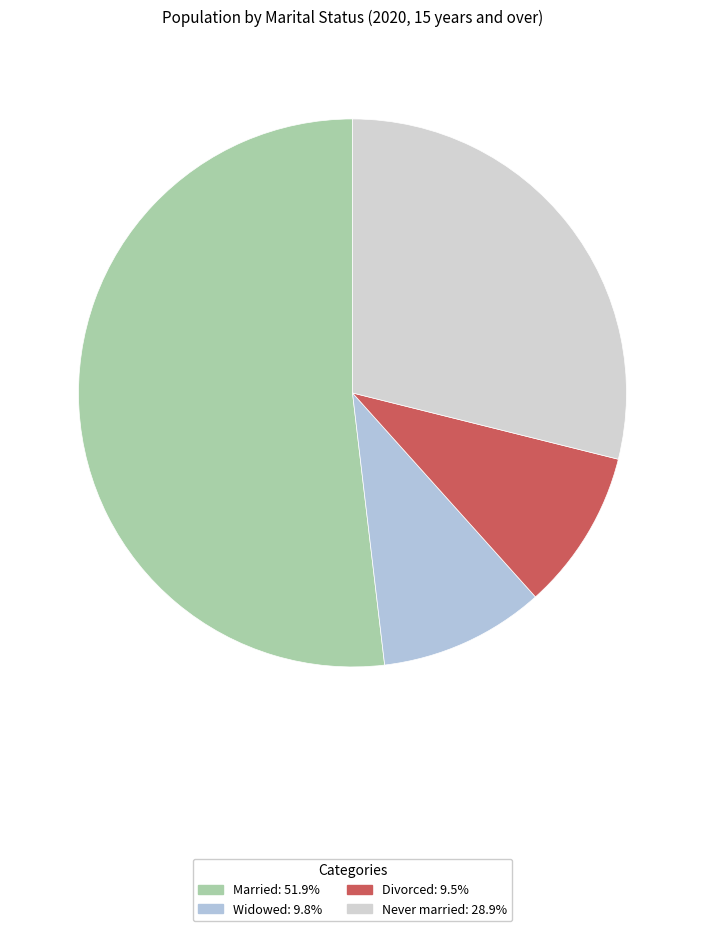

To the nearest percent, what is the combined percentage of Married and Widowed?

62%